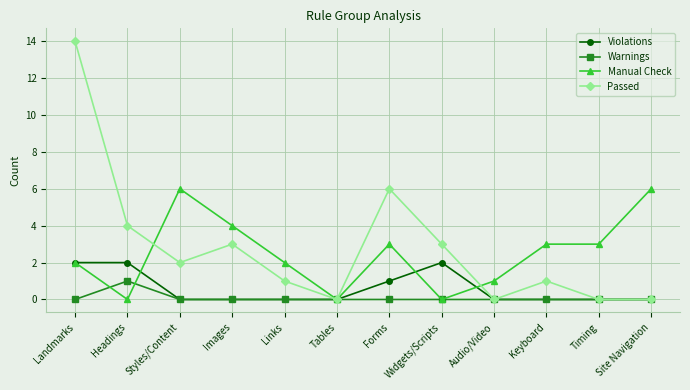

Where is the first local maximum for Manual Check?

Styles/Content